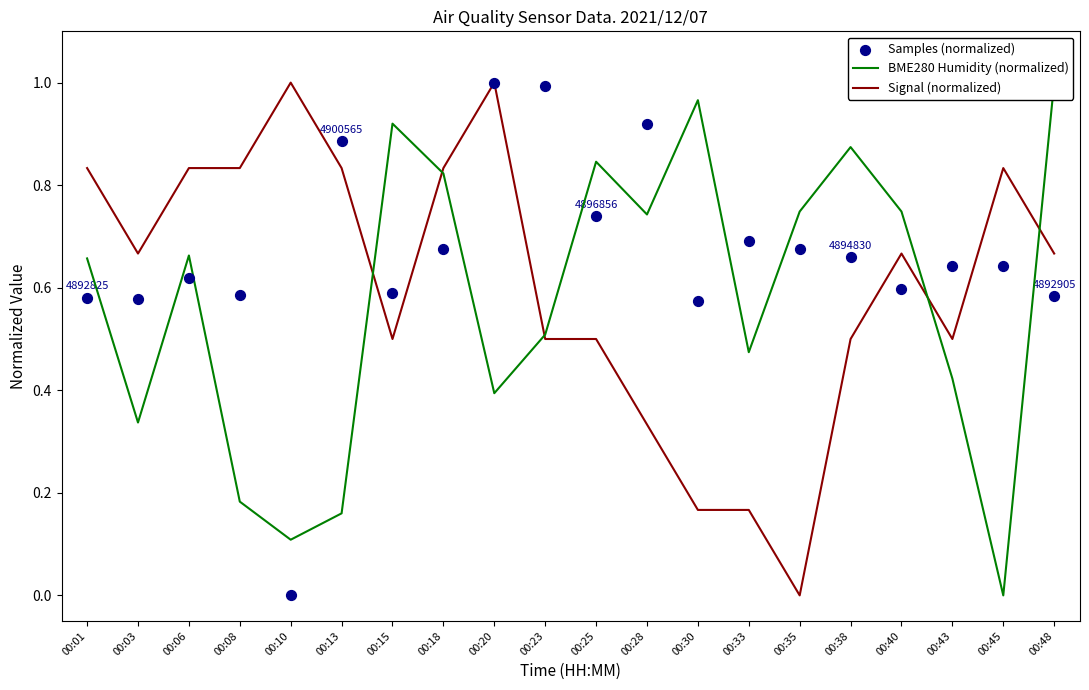

Which series contains the highest Y value?

BME280 Humidity (normalized)